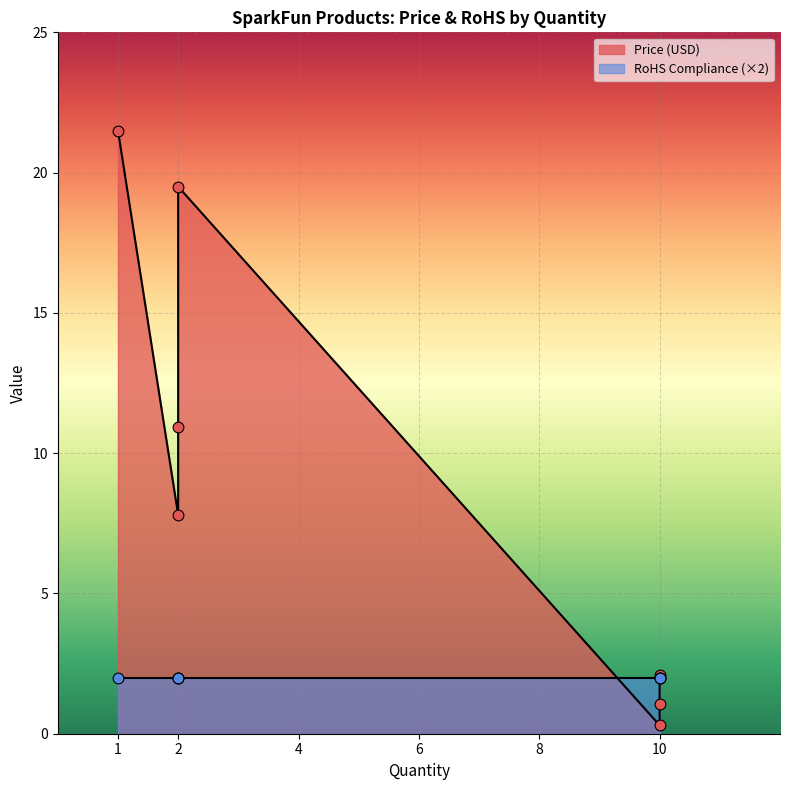

Between 10 and 2, which is larger?

2